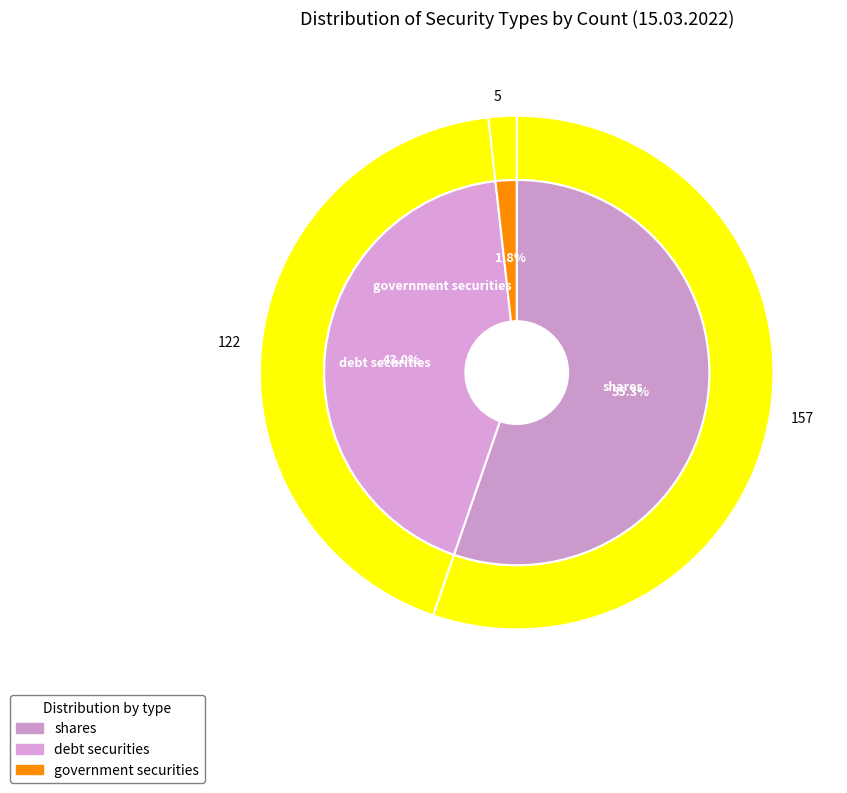

How many segments does this pie chart have?

3